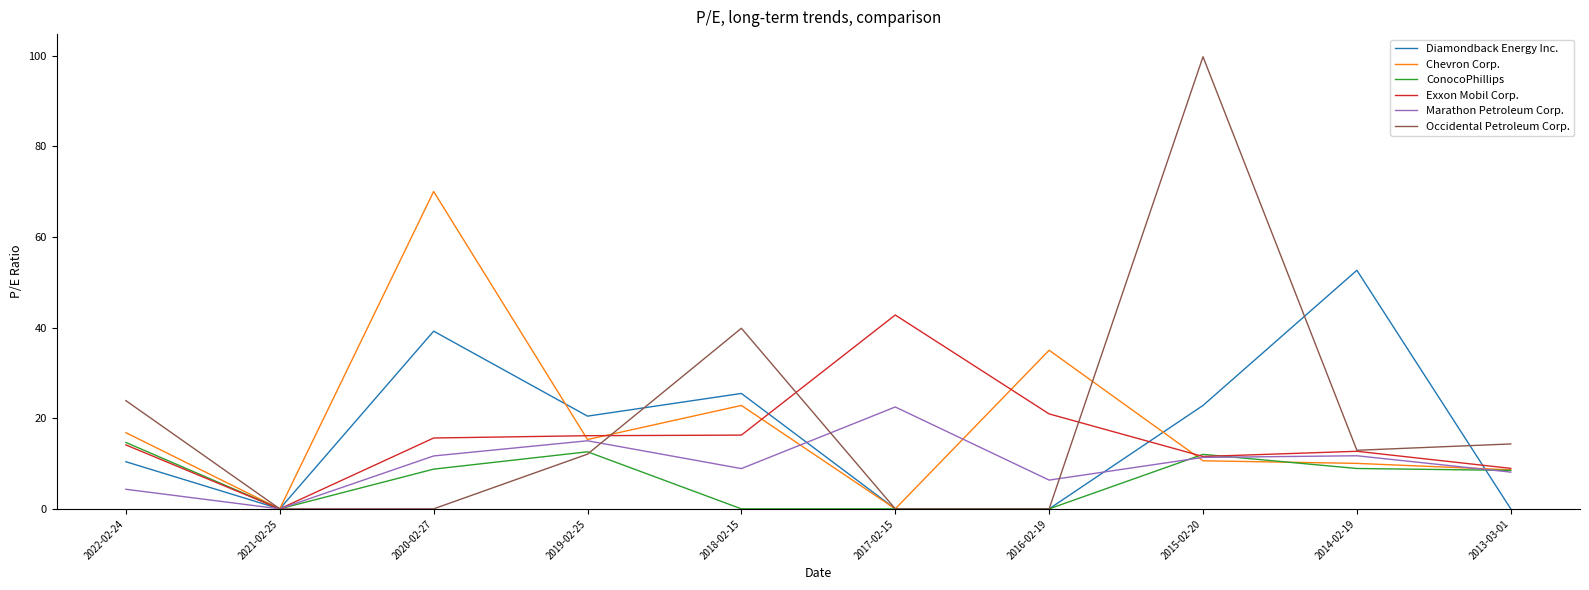

What is the total value across all series at 2017-02-15?

65.3